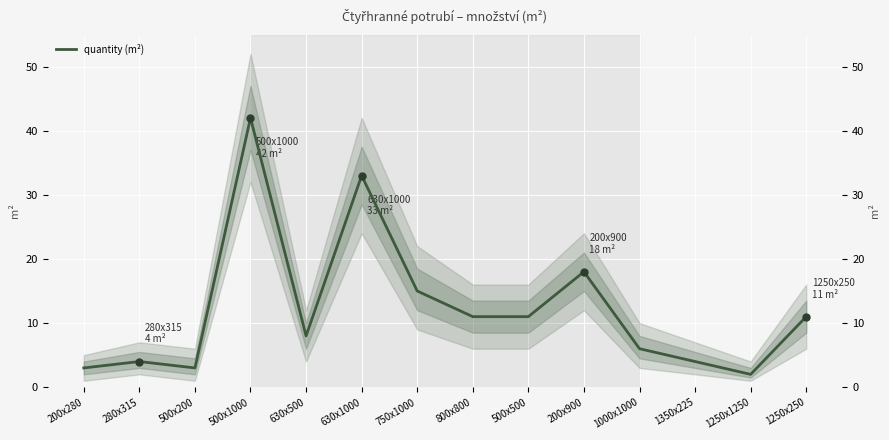

What is the label of the 4th point from the right?

1000x1000